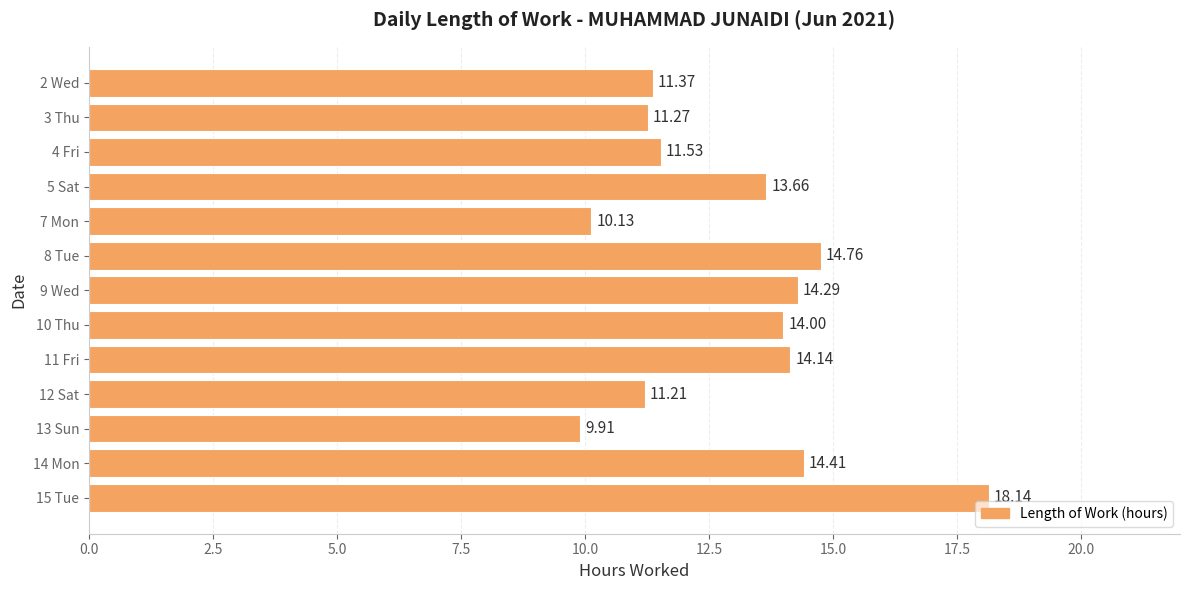

What is the difference between the second highest and second lowest values?

4.6